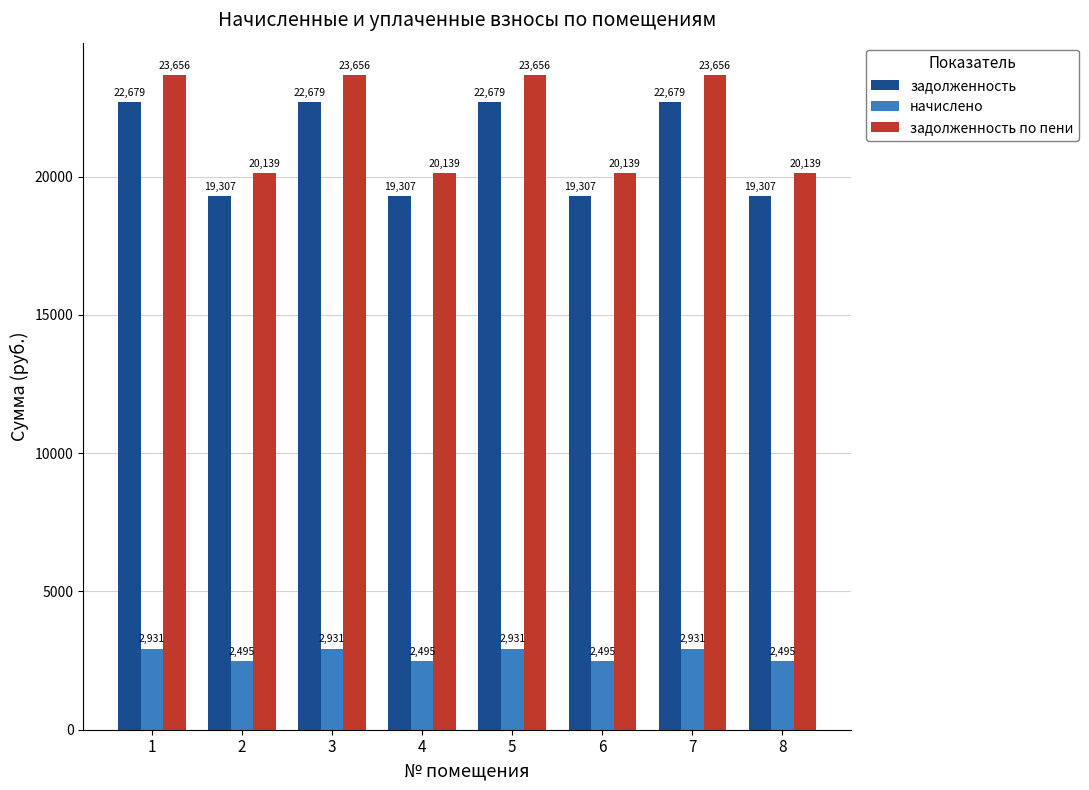

At how many categories does at least one series exceed 19214?

8